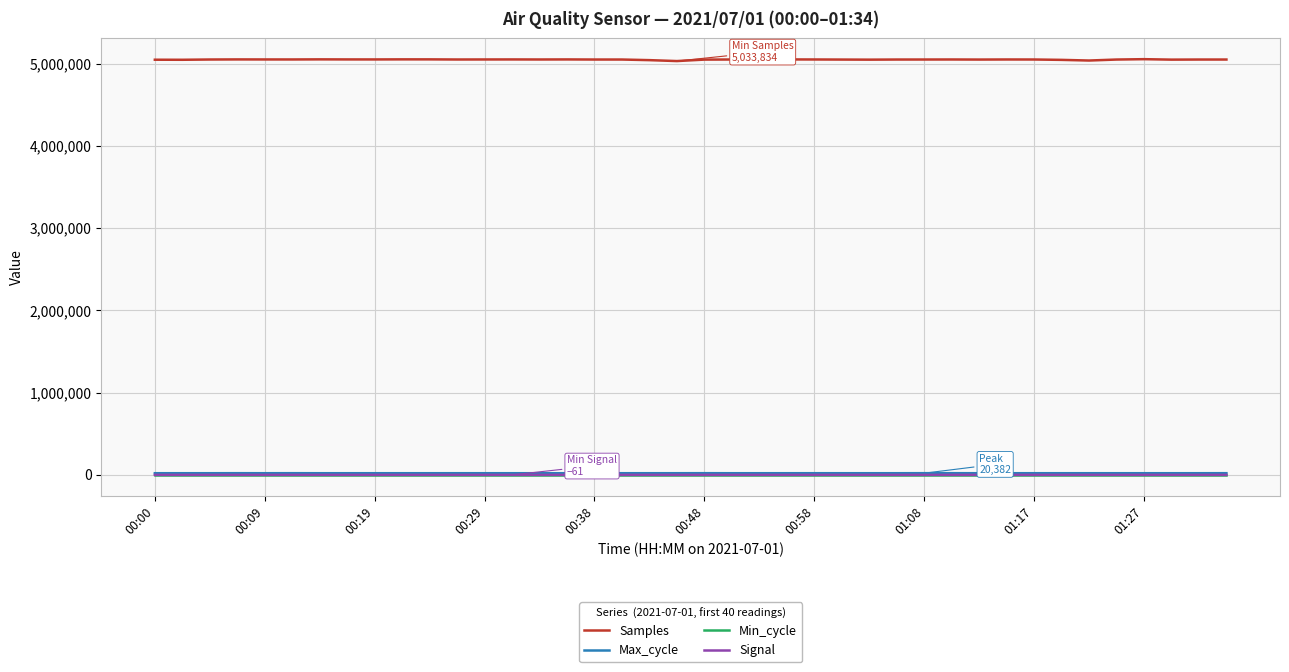

True or false: Samples and Min_cycle cross at least once.

False